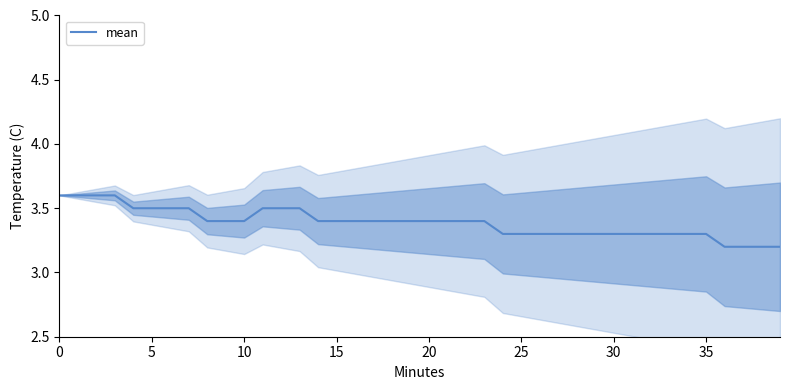

What is the smallest value displayed?

3.2